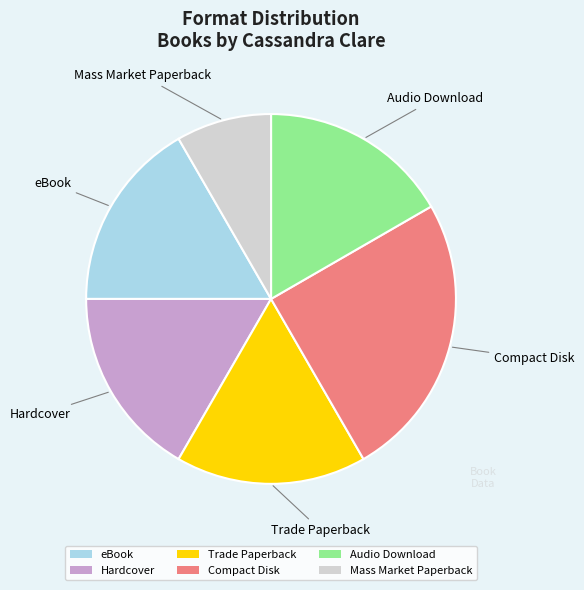

Which slice is the smallest?

Mass Market Paperback